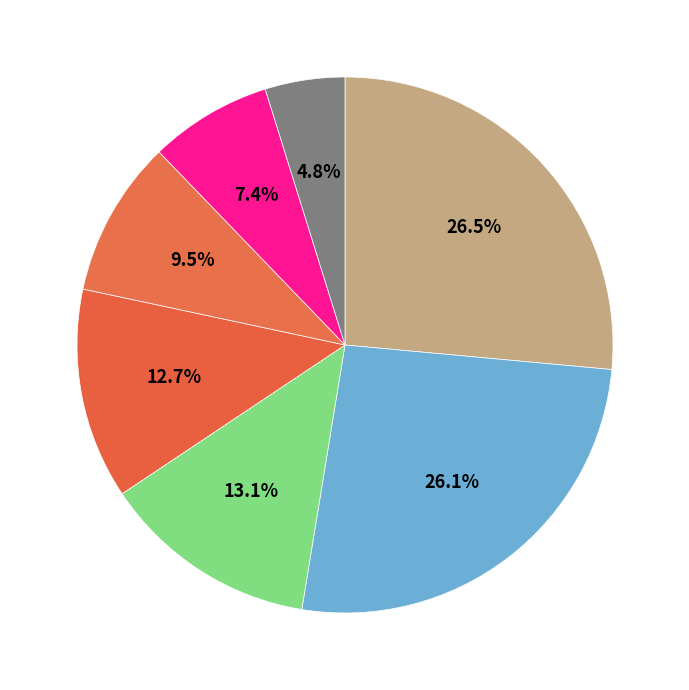

How many slices are in this pie chart?

7